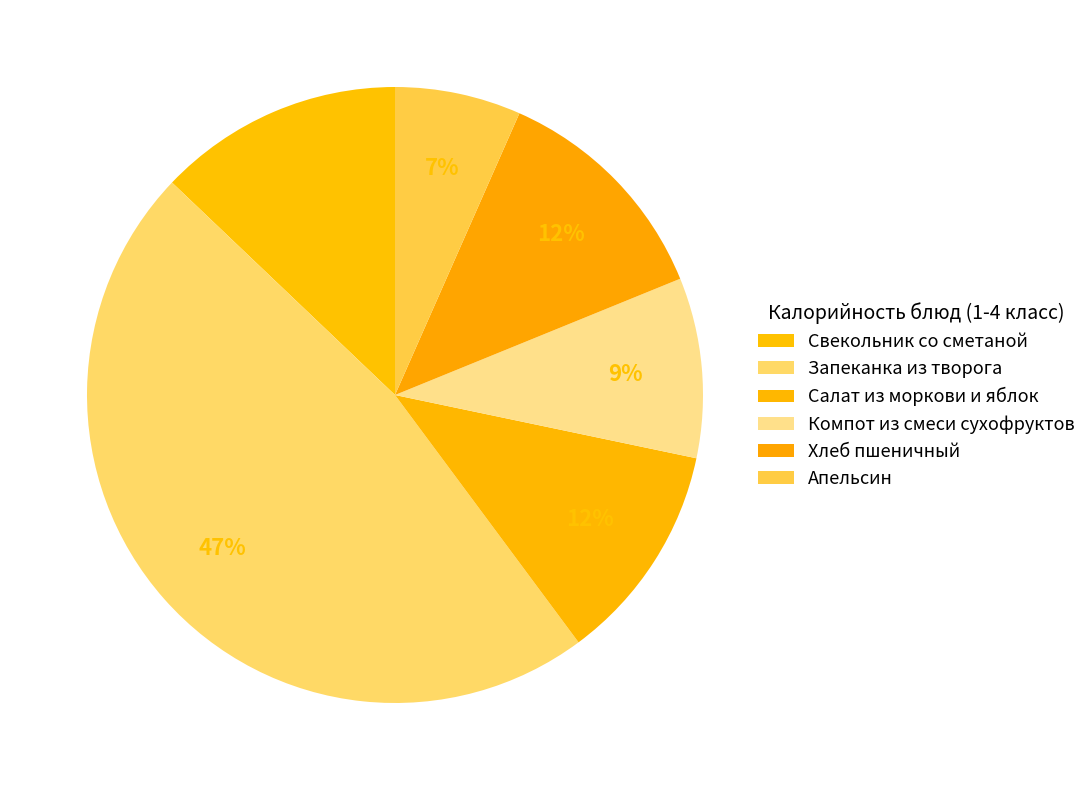

Is Компот из смеси сухофруктов the majority of the pie?

No